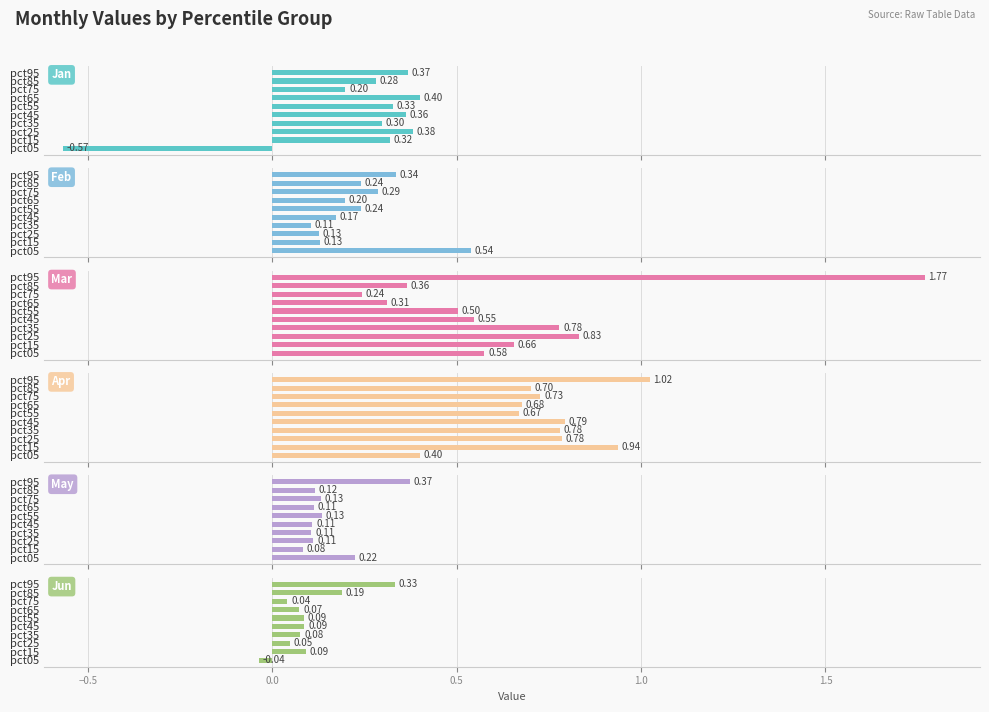

Does the chart contain any negative values?

Yes